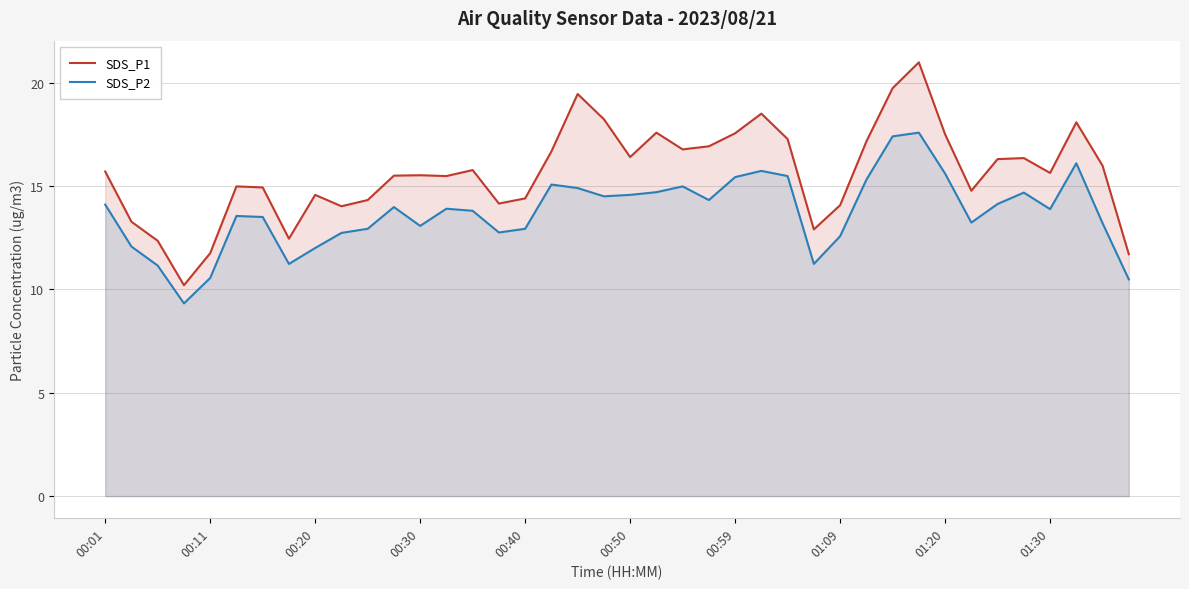

Which category has the highest value across all series?

31